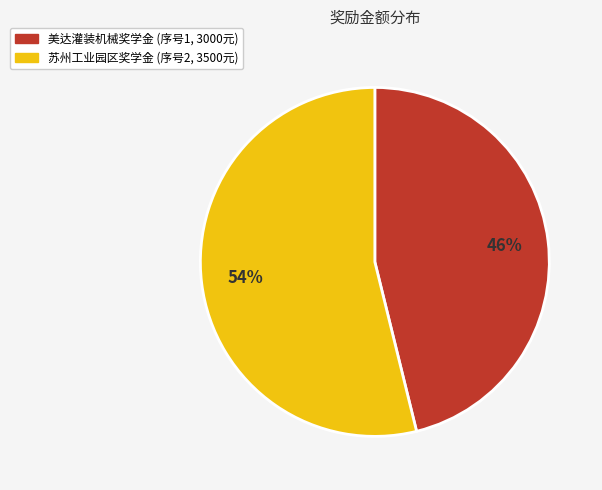

Does any single category account for the majority?

Yes